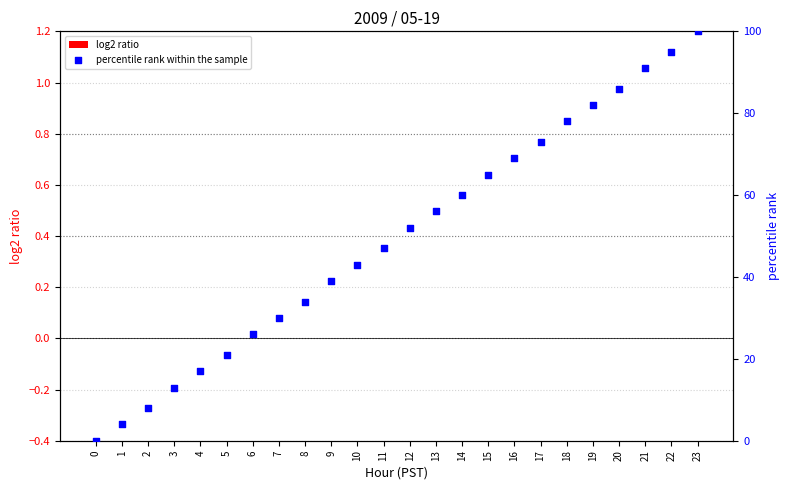

What is the total value across all series at 14?

60